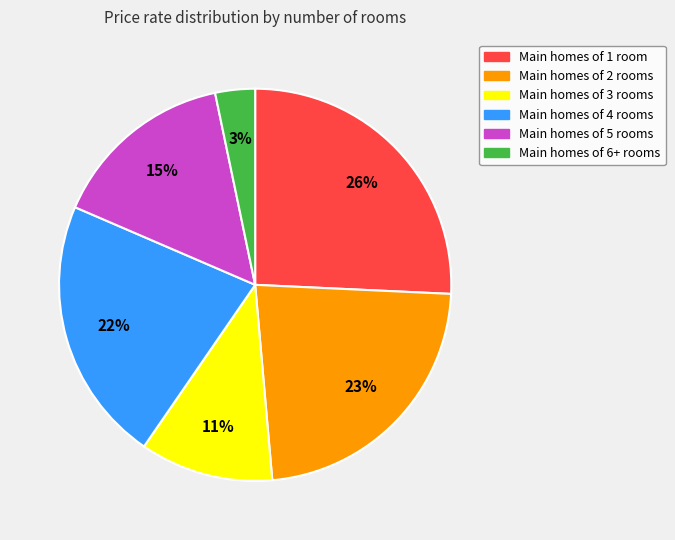

Is there a majority slice in this chart?

No